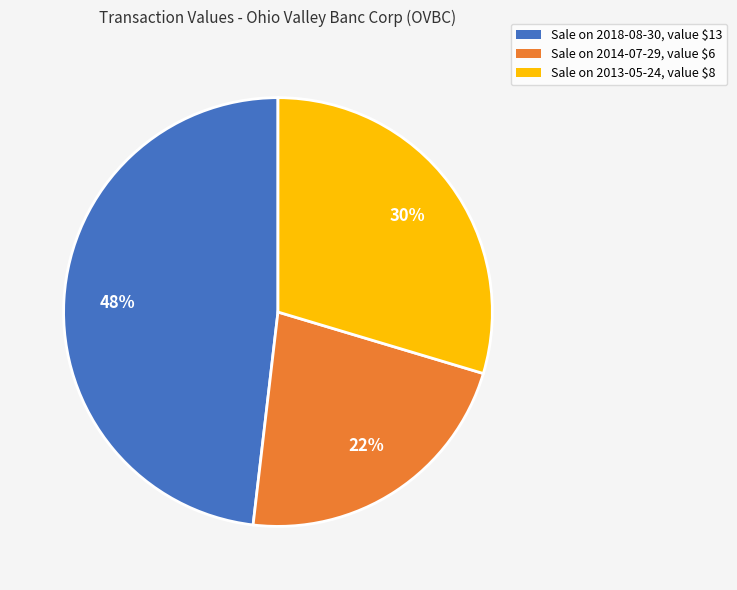

Is there any slice that represents more than half of the pie?

No